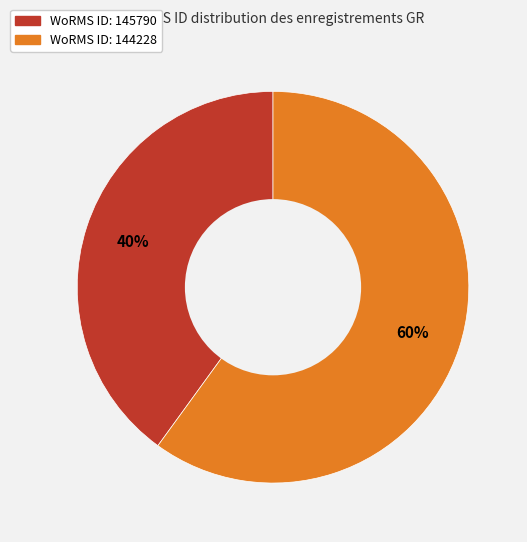

To the nearest percent, what is the average slice percentage?

50%